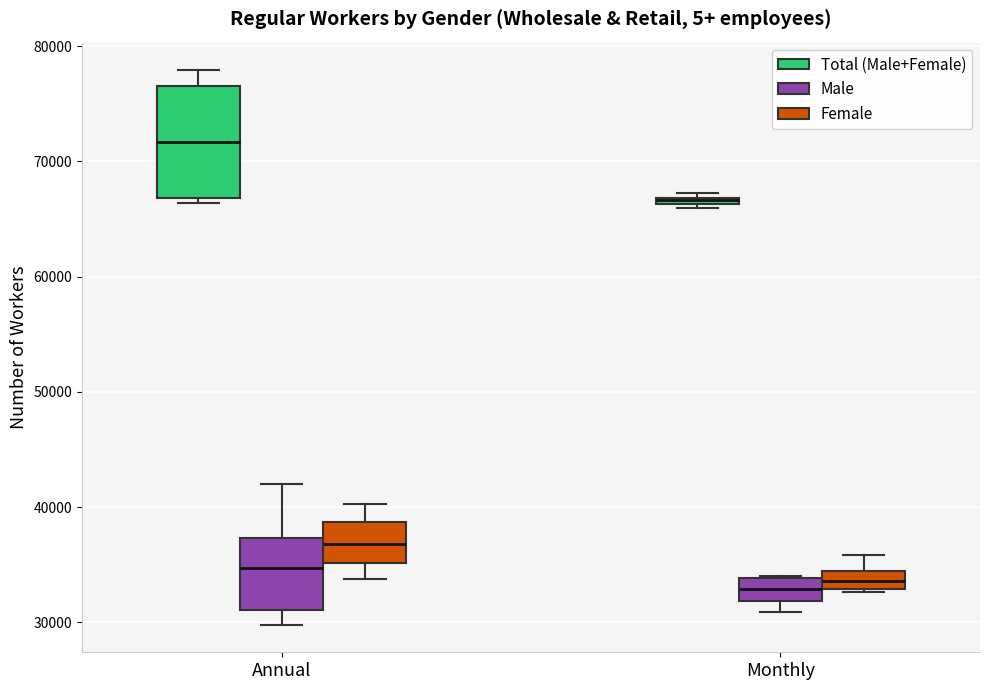

Where is the lower edge of the box for Annual (Total (Male+Female)) on the y-axis? The values are not printed on the chart, so give them approximately, as read against the axis.

67000